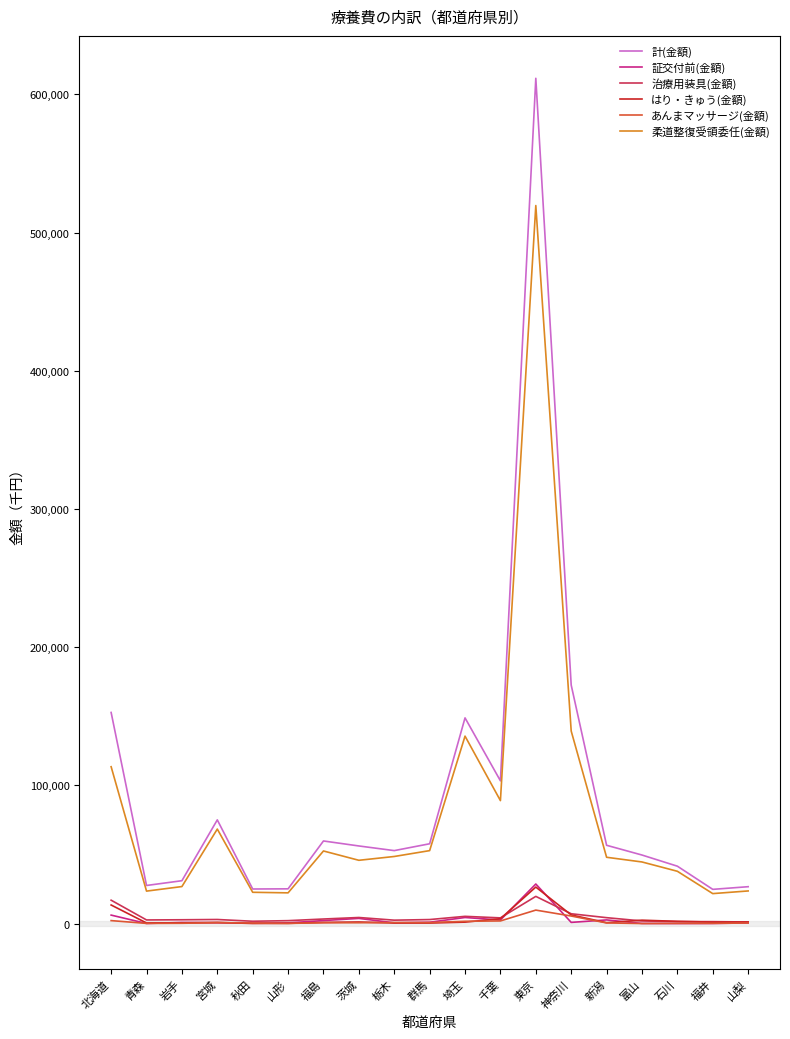

The value of 計(金額) at 千葉 is 103271.2. True or false?

True